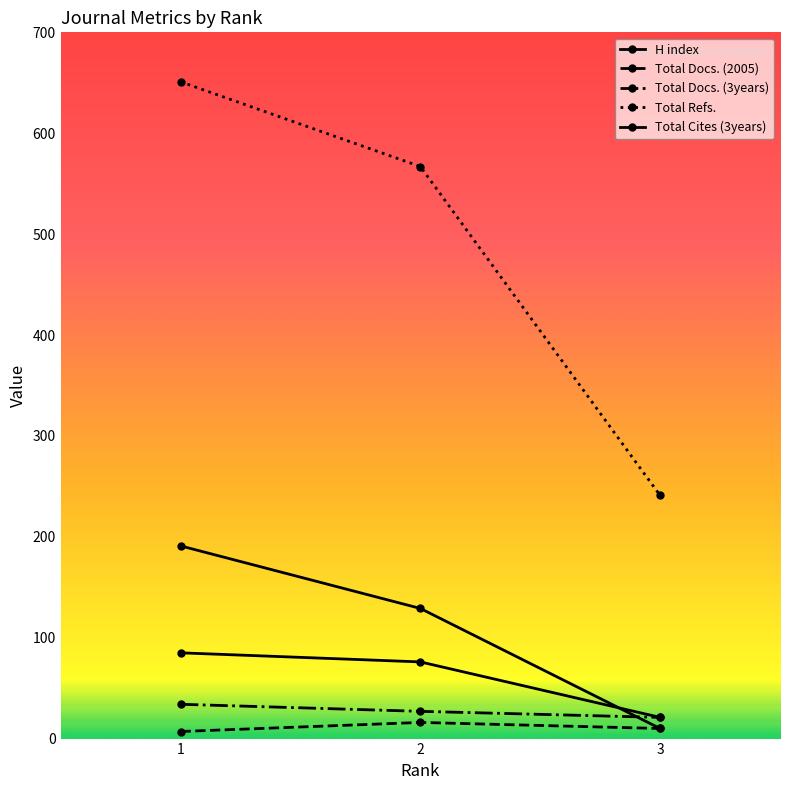

Which series has the largest total across all categories?

Total Refs.